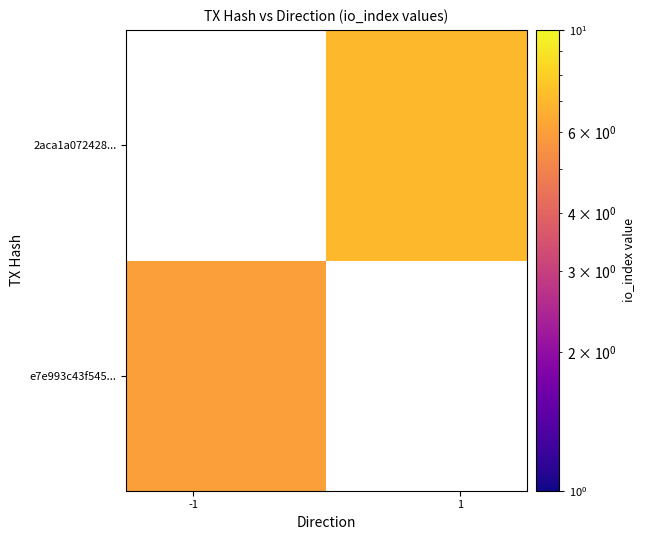

Rank the series by their maximum value, from lowest to highest.

e7e993c43f545..., 2aca1a072428...